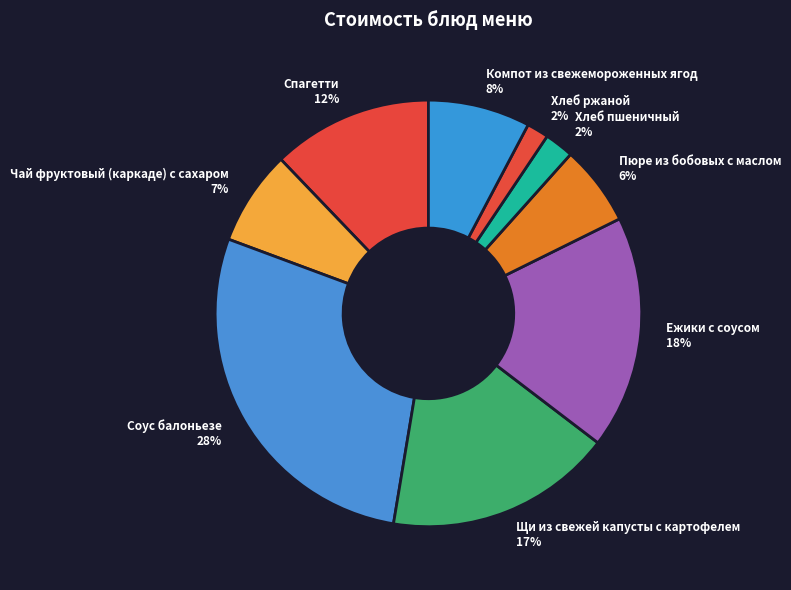

How many slices are in this pie chart?

9